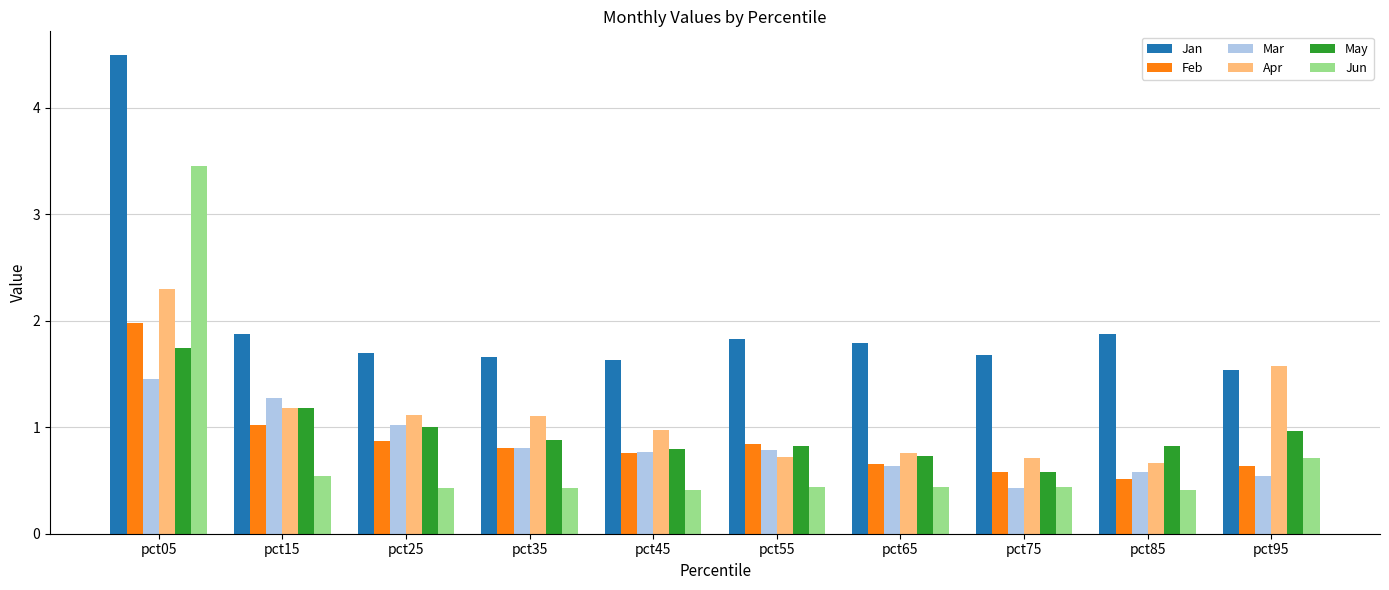

What are all the series names shown in the legend?

Jan, Feb, Mar, Apr, May, Jun